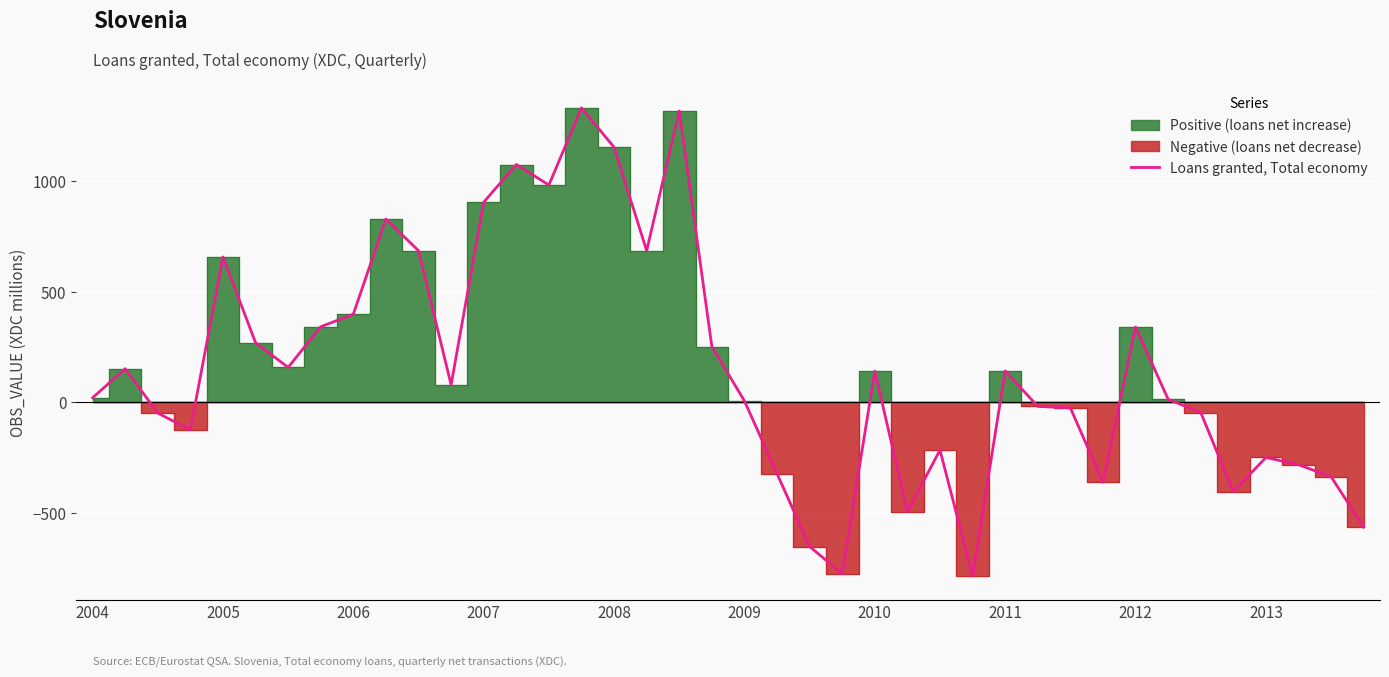

What is the highest value of the Loans granted, Total economy series?

1331.2